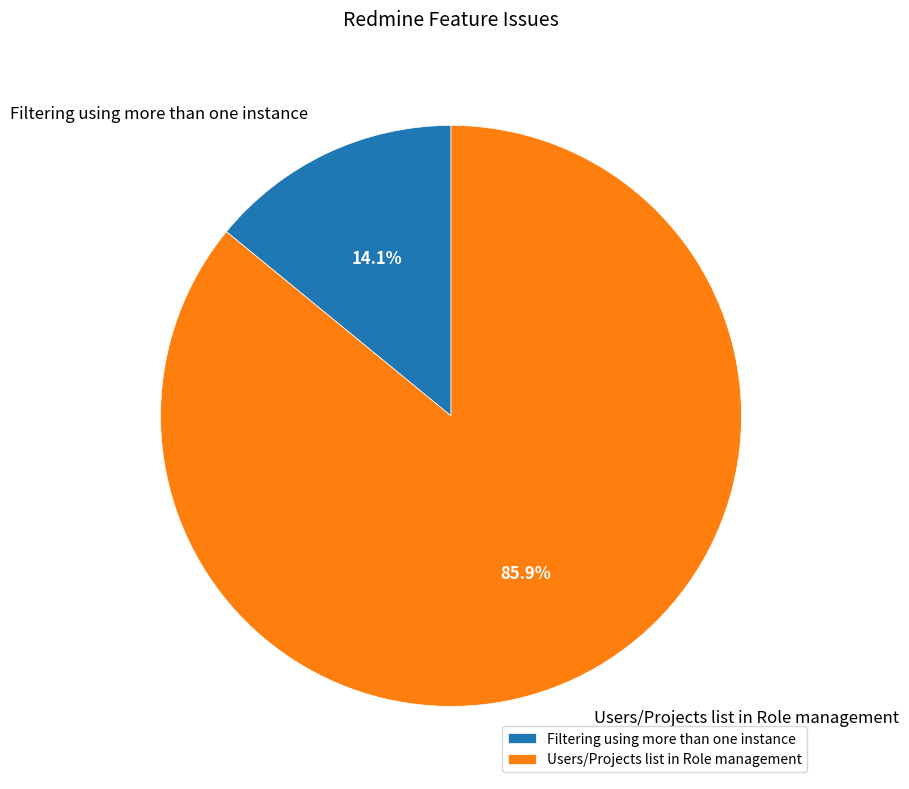

True or false: Filtering using more than one instance accounts for 14% of the total.

True